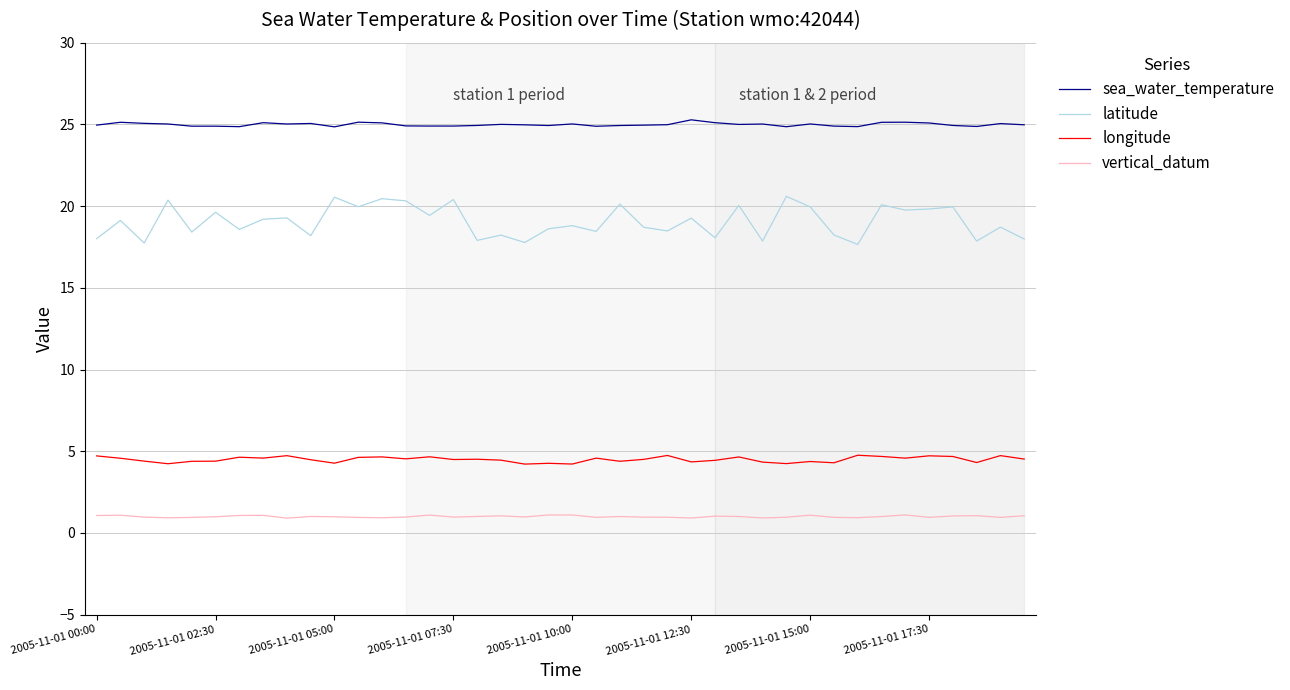

What is the smallest value displayed?

0.9